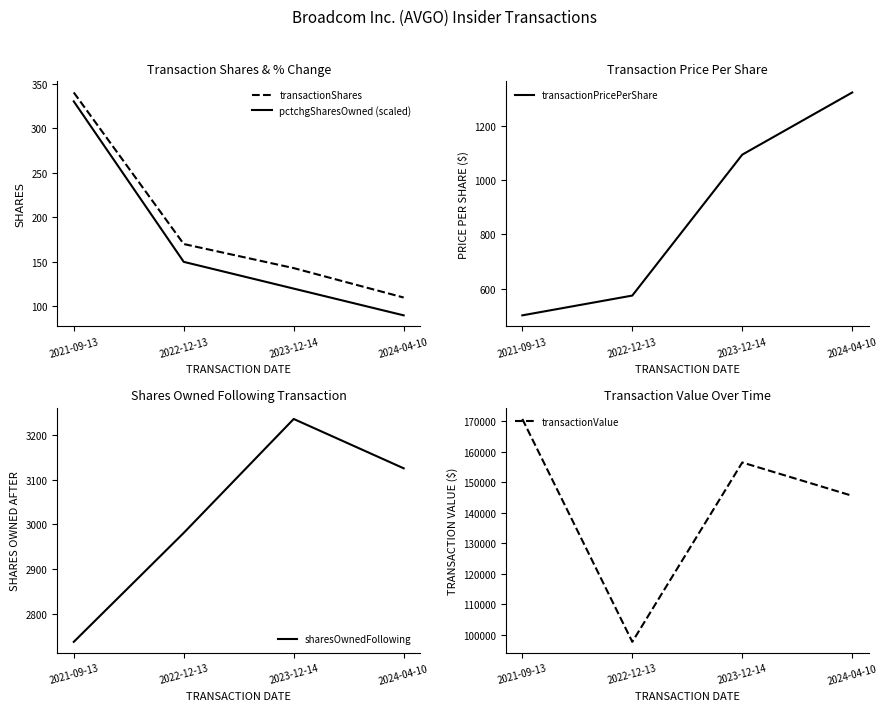

What is the maximum value for pctchgSharesOwned (scaled)?

330